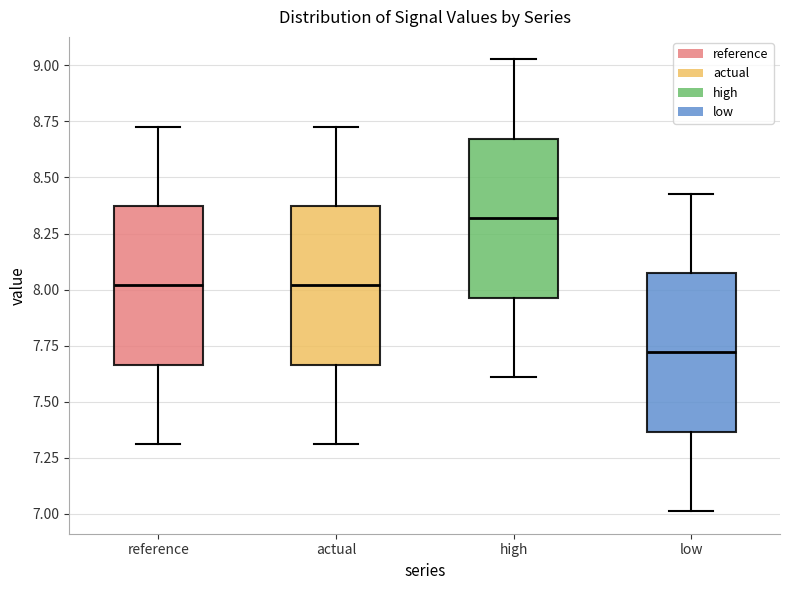

Reading left to right, read every box against the y-axis: the position of its median line, the range the box covers, and the ends of its whiskers. The values are not printed on the chart, so give them approximately, as read against the axis.

reference: median 8.00, box 7.65 to 8.35, whiskers 7.30 to 8.75
actual: median 8.00, box 7.65 to 8.35, whiskers 7.30 to 8.75
high: median 8.30, box 7.95 to 8.65, whiskers 7.60 to 9.05
low: median 7.70, box 7.35 to 8.05, whiskers 7.00 to 8.45